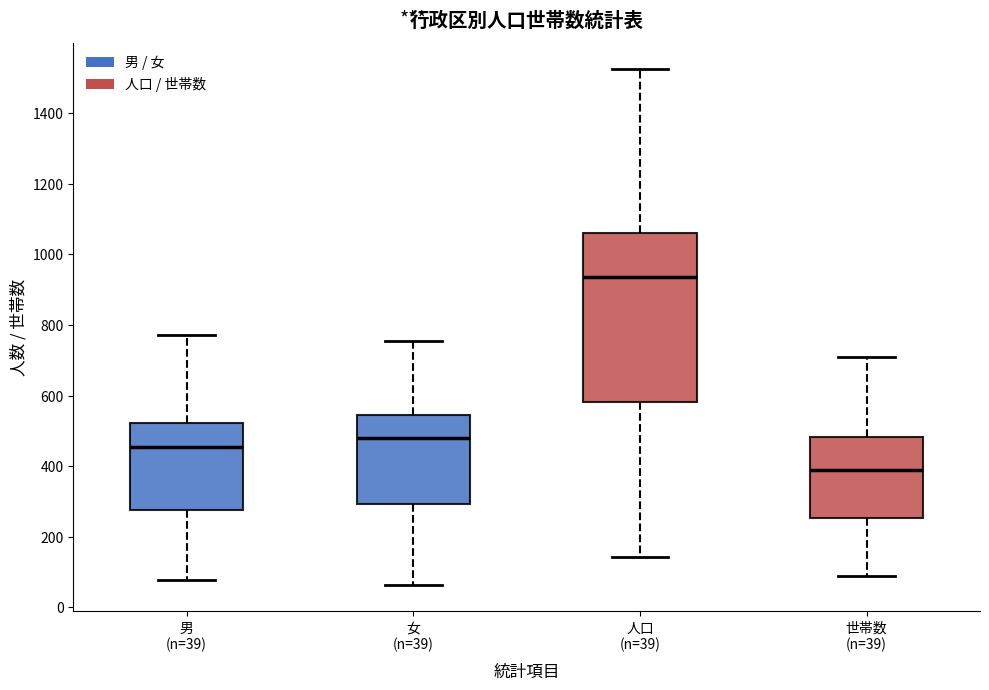

Reading left to right, read every box against the y-axis: the position of its median line, the range the box covers, and the ends of its whiskers. The values are not printed on the chart, so give them approximately, as read against the axis.

男 (n=39): median 460, box 280 to 520, whiskers 80 to 780
女 (n=39): median 480, box 300 to 540, whiskers 60 to 760
人口 (n=39): median 940, box 580 to 1060, whiskers 140 to 1520
世帯数 (n=39): median 380, box 260 to 480, whiskers 80 to 700